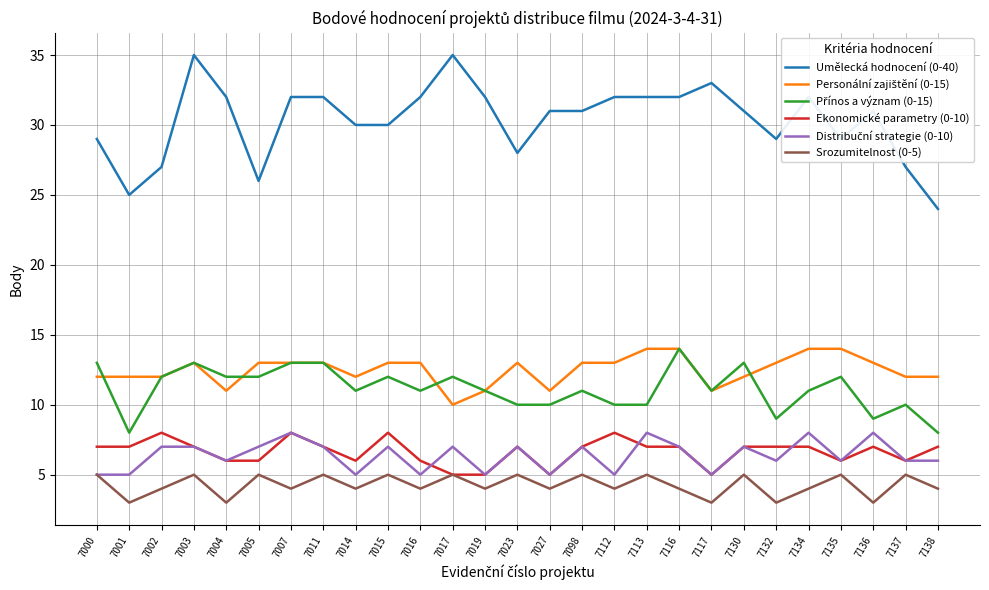

What is the total value across all series at 7003?

80